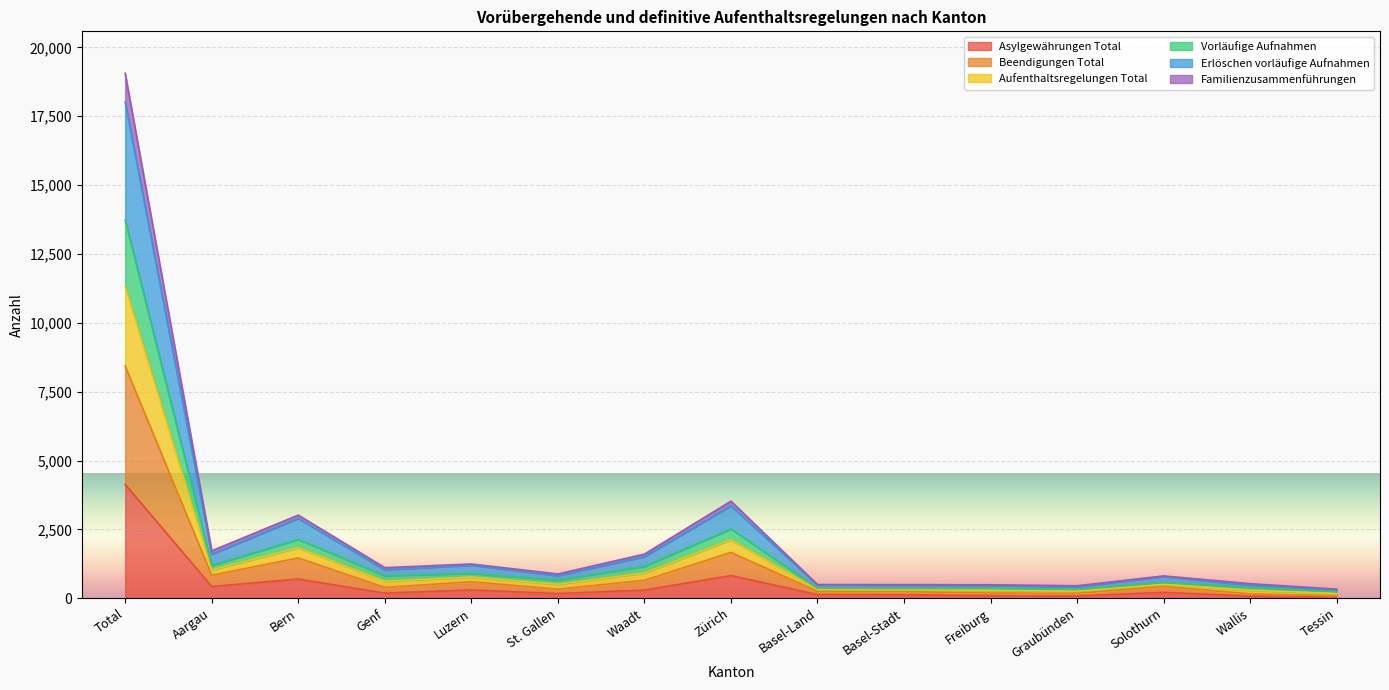

How many interior local valleys does the Beendigungen Total series have?

4